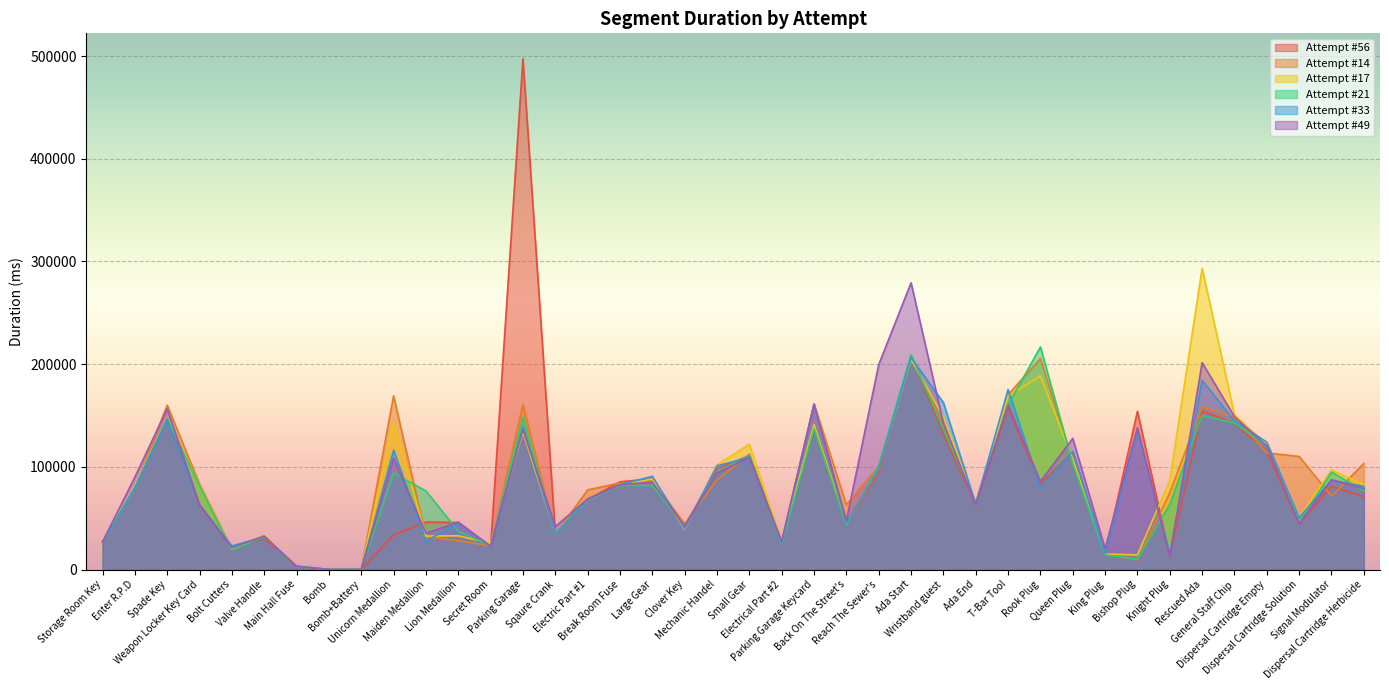

Which has a higher value, Electrical Part #2 or Bomb+Battery?

Electrical Part #2